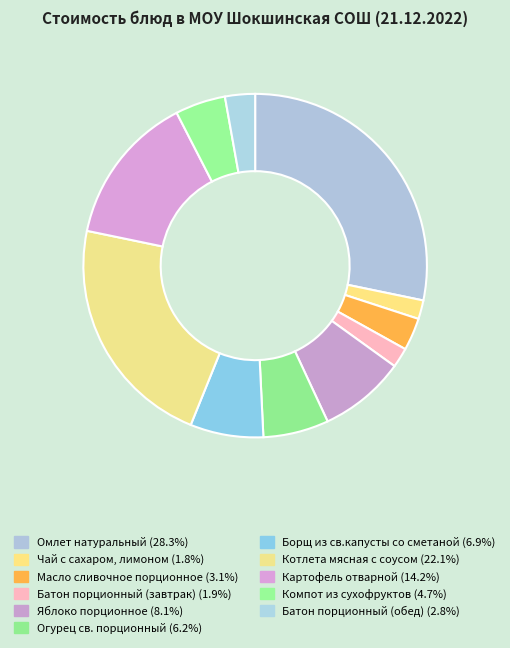

Which category has the biggest portion of the pie?

Омлет натуральный